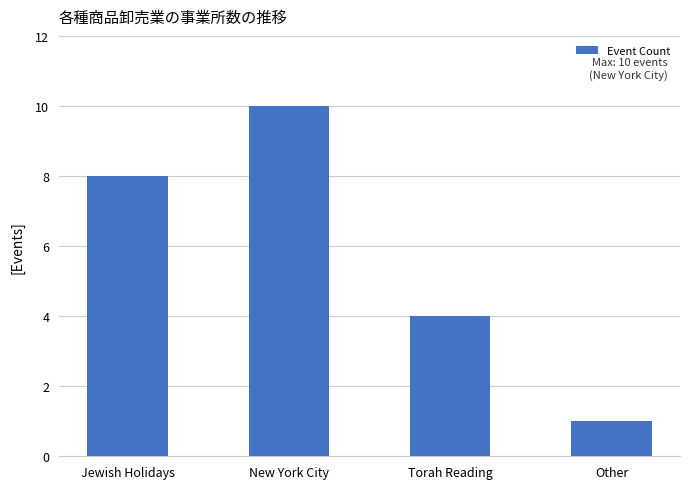

What is the value of the 3rd bar from the left?

4